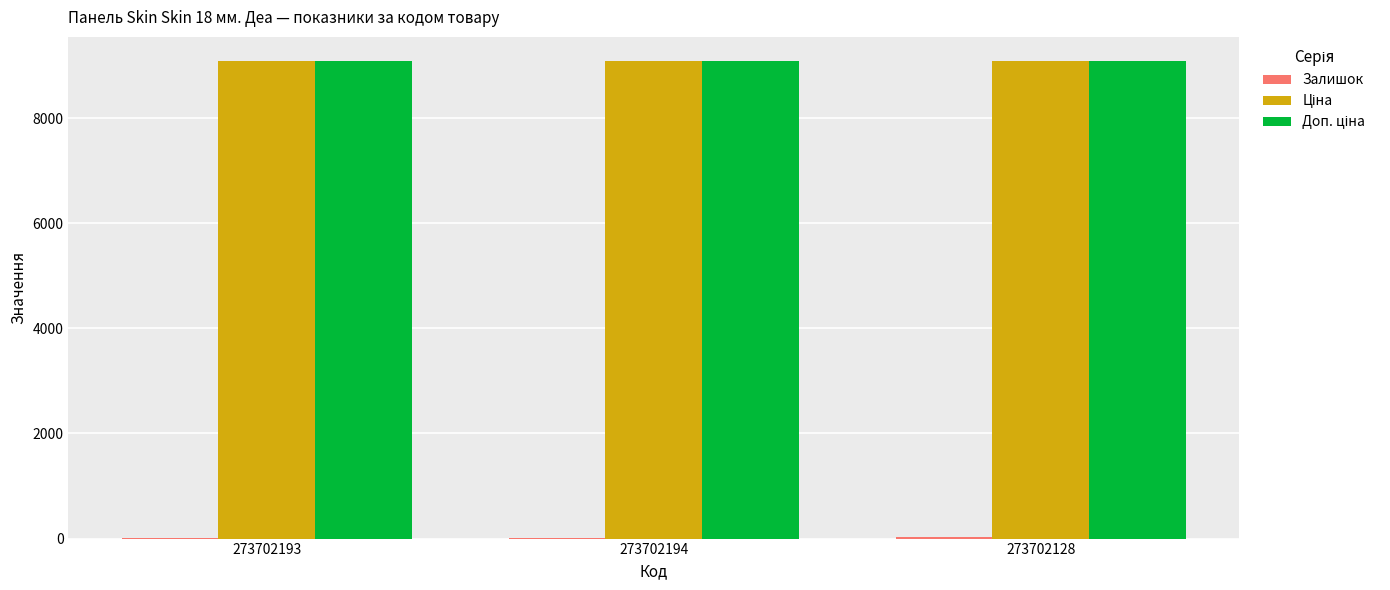

Count the number of data series in this chart.

3